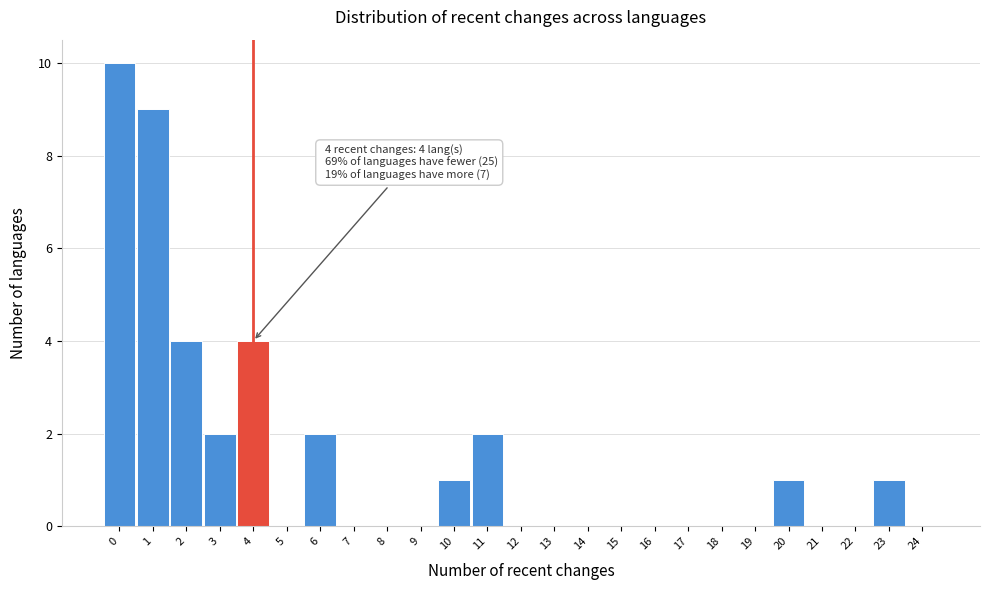

Which range on the x-axis has the tallest bar?

-0.5 to 0.5